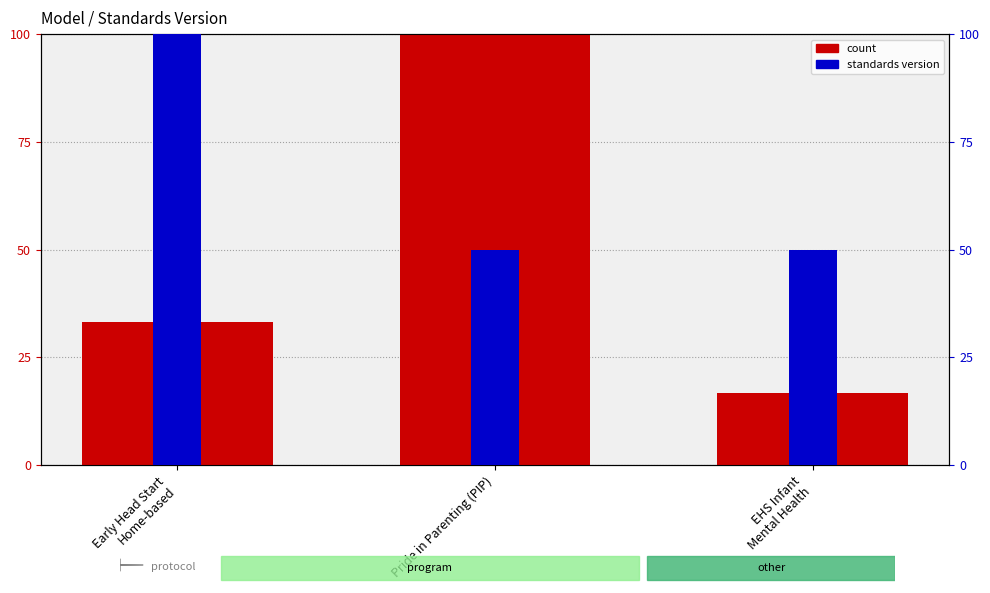

Reading left to right, what are all the values shown in this chart?

count: Early Head Start
Home-based=33.3	Pride in Parenting (PIP)=100.0	EHS Infant
Mental Health=16.7
standards version: Early Head Start
Home-based=100.0	Pride in Parenting (PIP)=50.0	EHS Infant
Mental Health=50.0